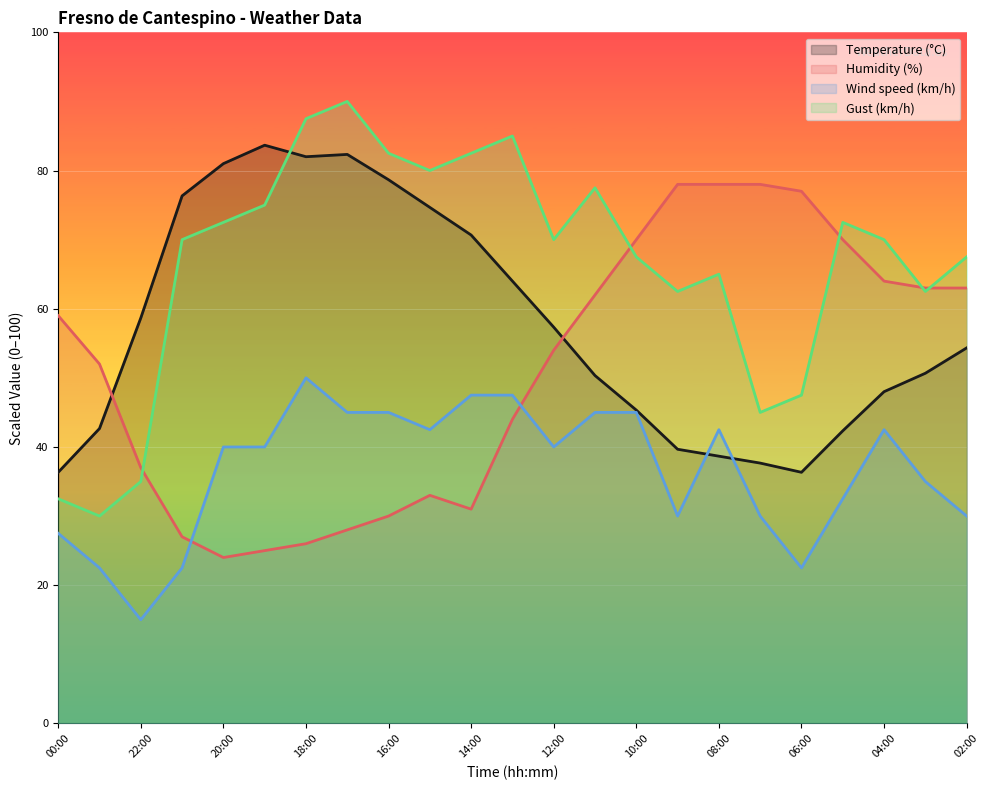

At 22:00, list the series in order from largest to smallest.

Temperature (°C), Humidity (%), Gust (km/h), Wind speed (km/h)